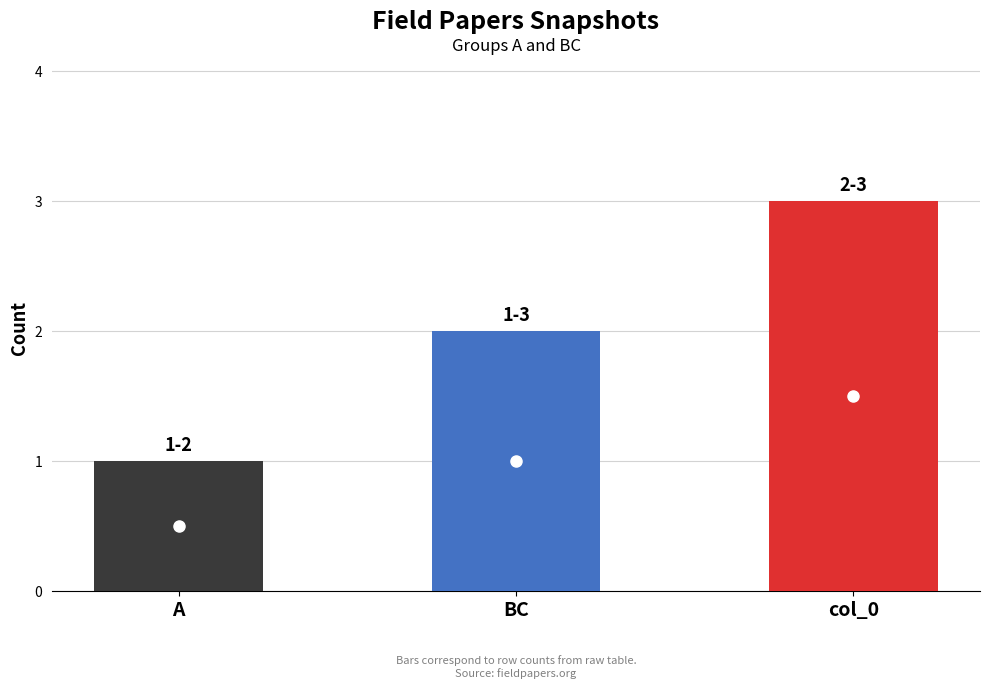

What is the value of the 2nd bar from the left?

2